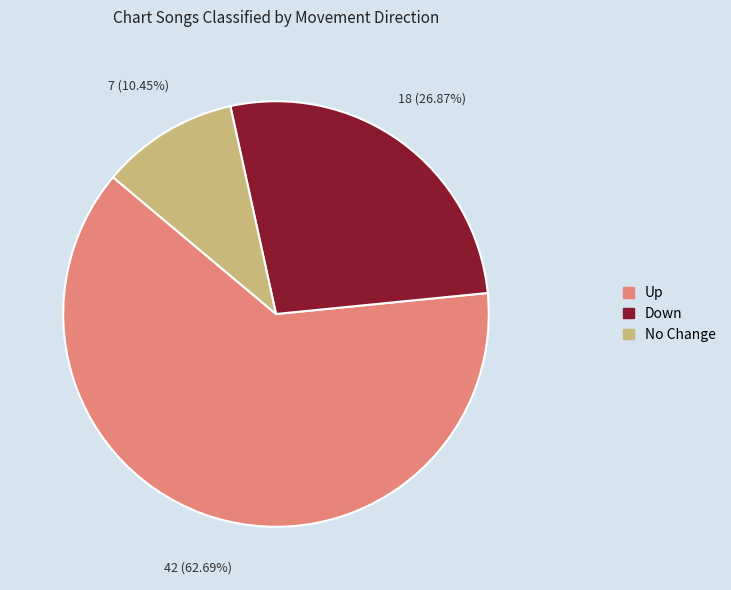

Does any single category account for the majority?

Yes